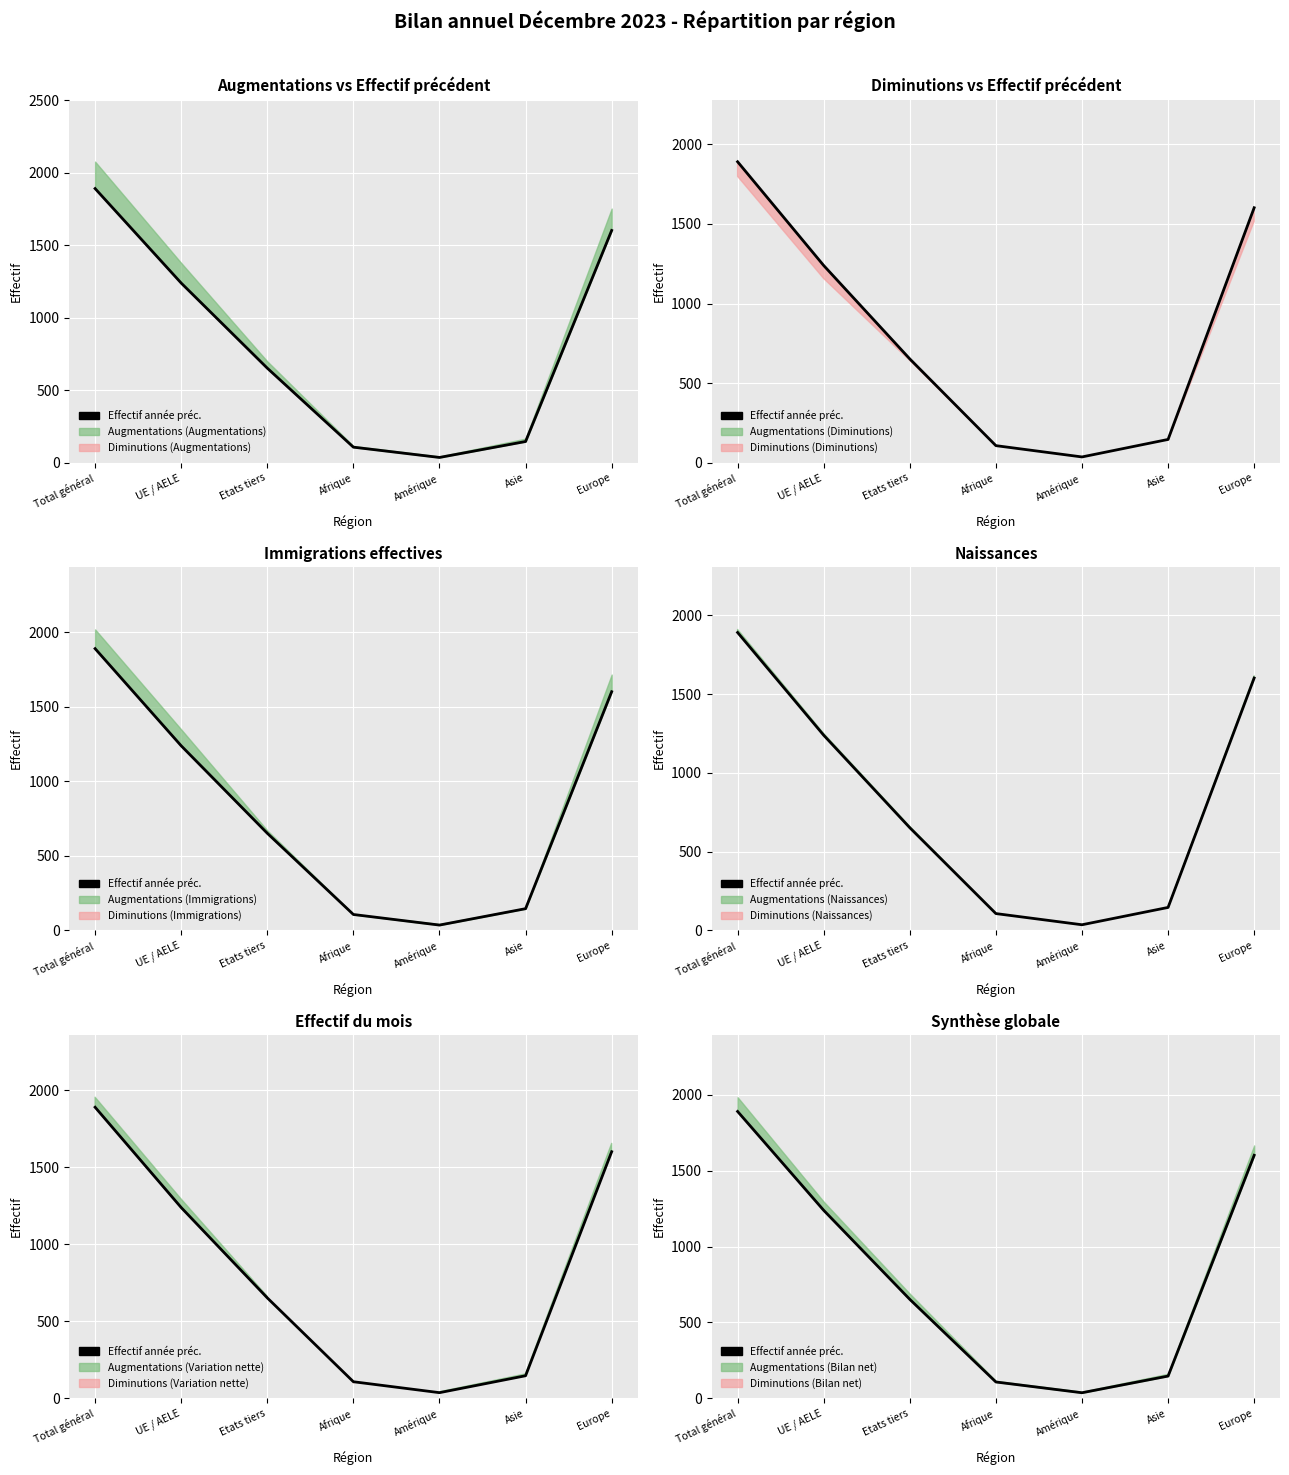

What is the label of the 3rd point from the right?

Amérique